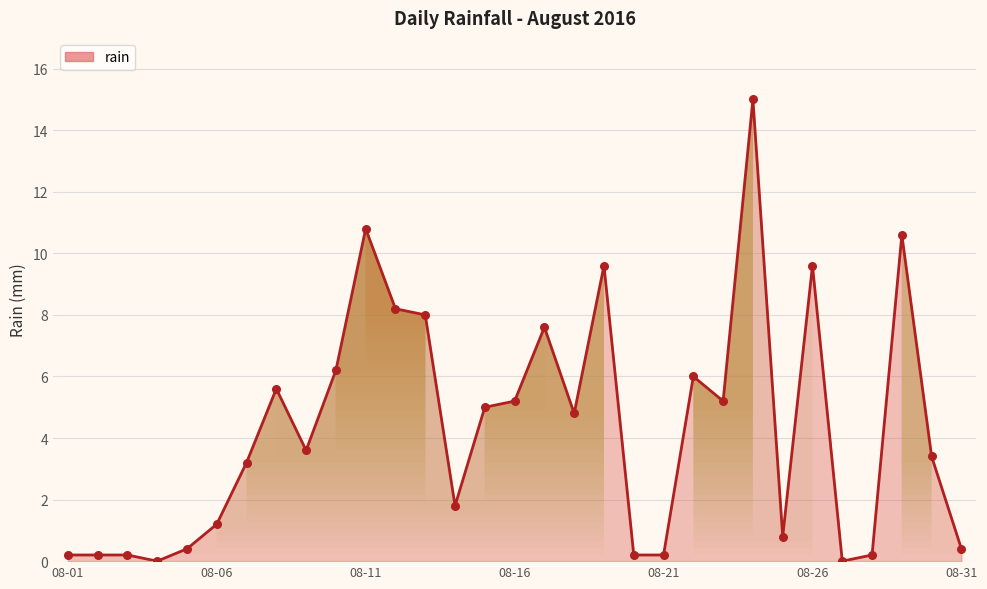

At how many categories does at least one series exceed 8?

6